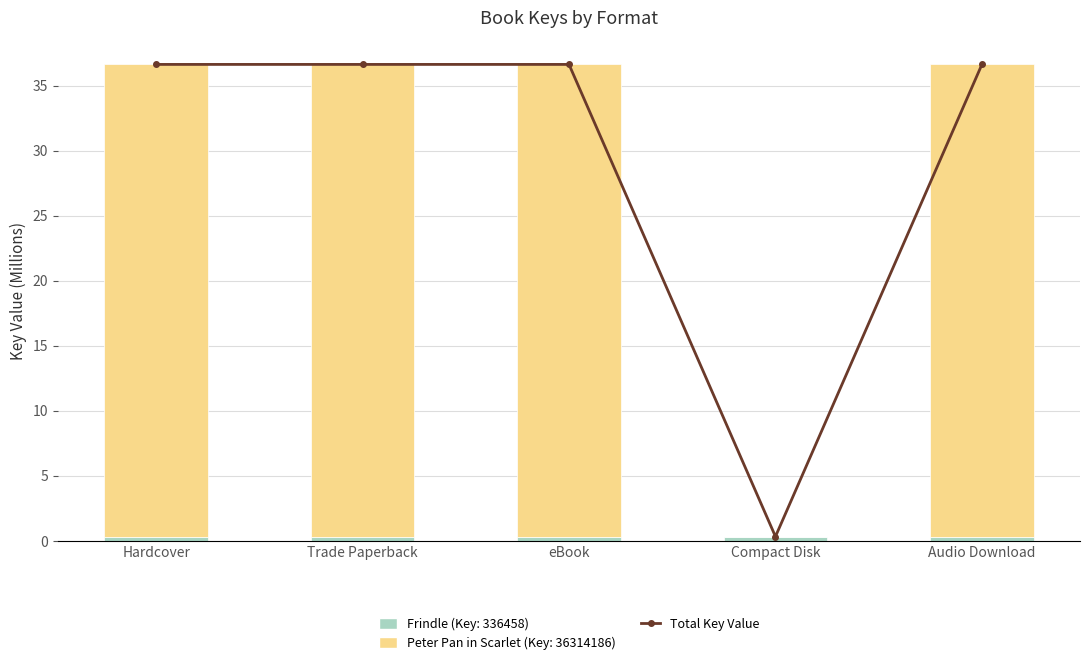

List the labels in order of value, smallest first.

Compact Disk, Hardcover, Trade Paperback, eBook, Audio Download